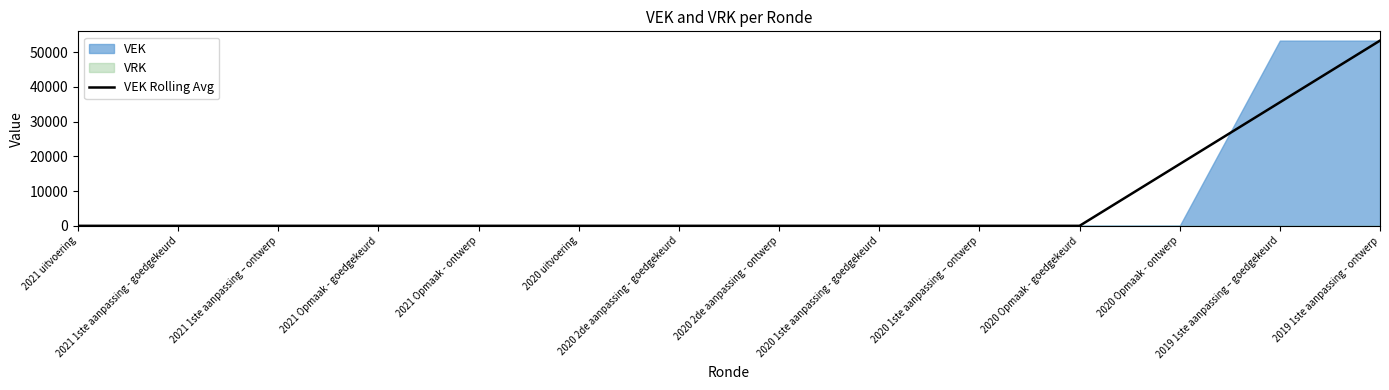

Does the chart have visible grid lines?

No